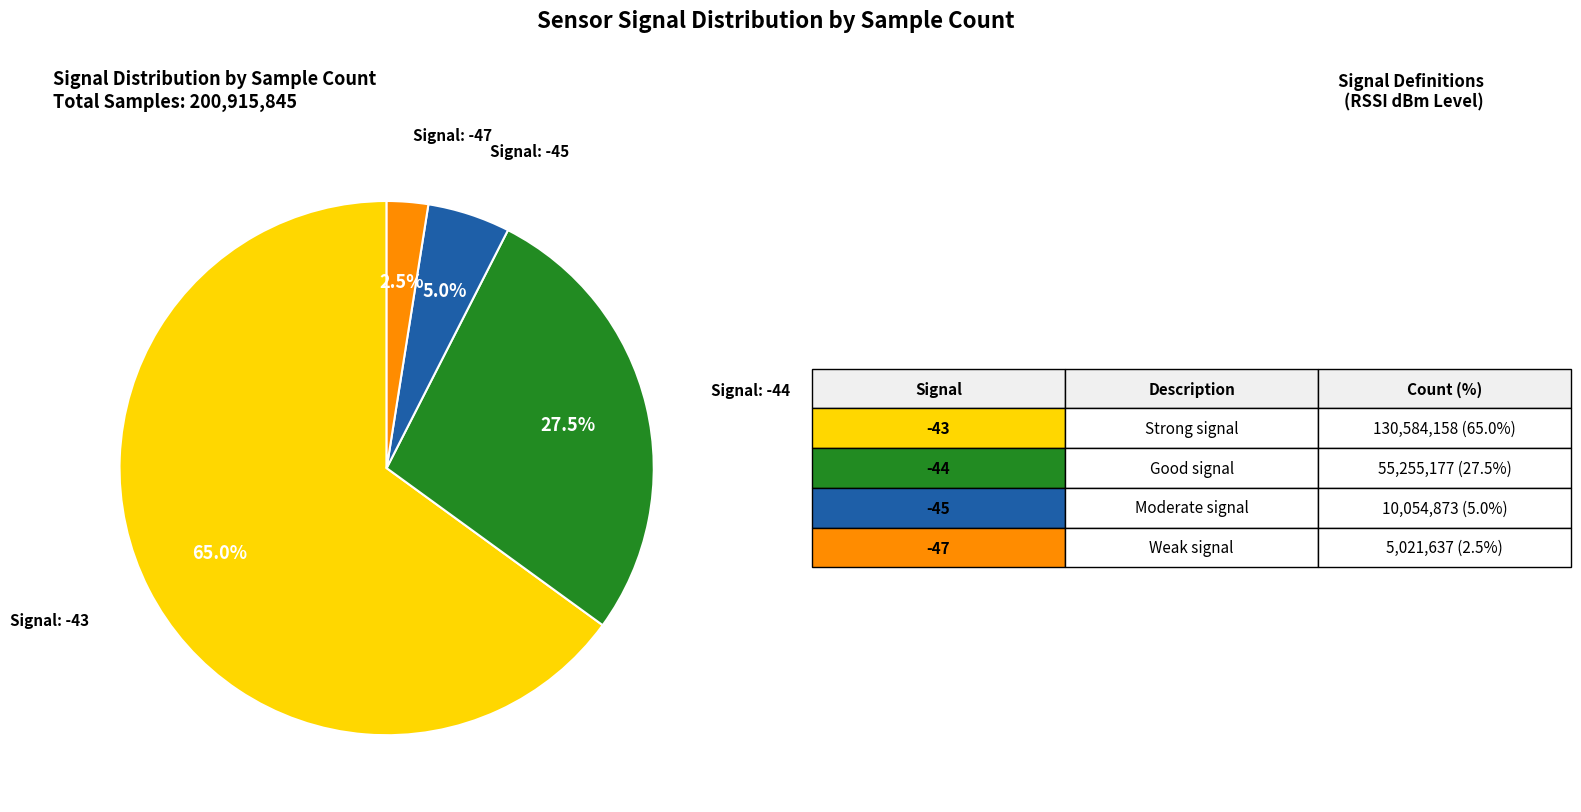

Does any single category account for the majority?

Yes